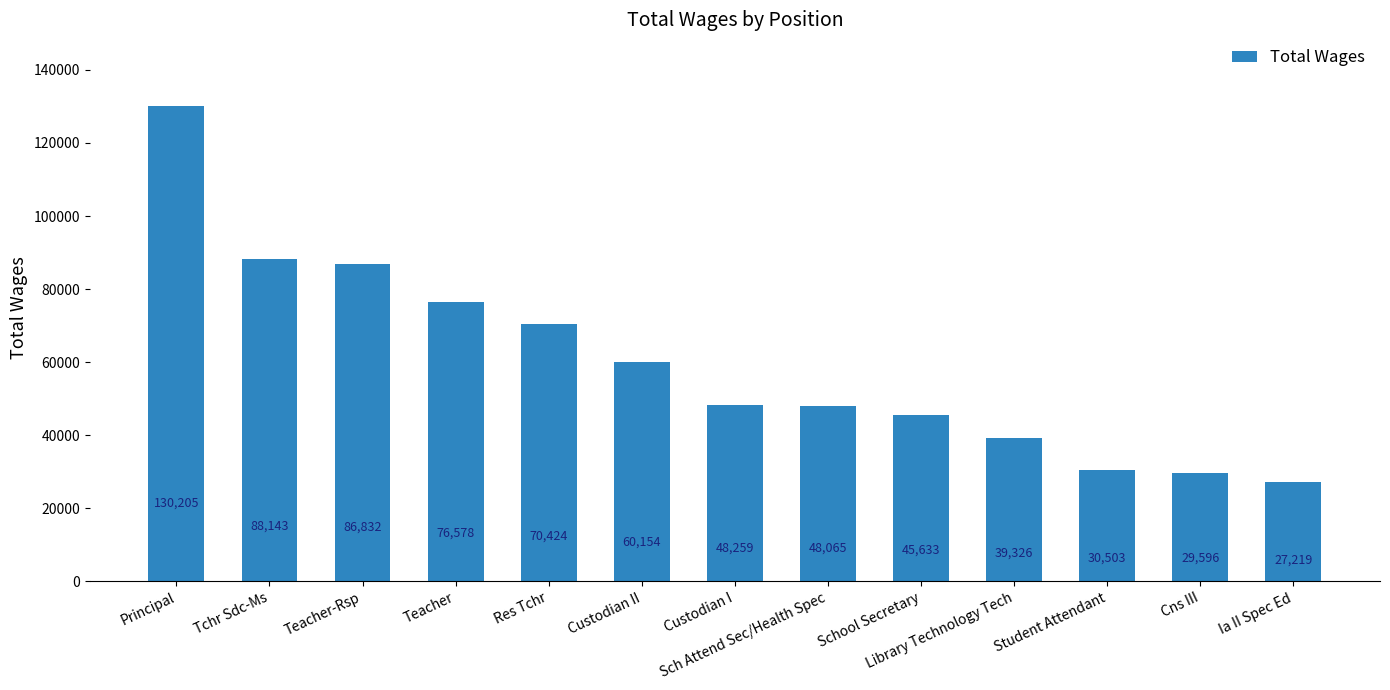

How many data points are less than 48259?

6